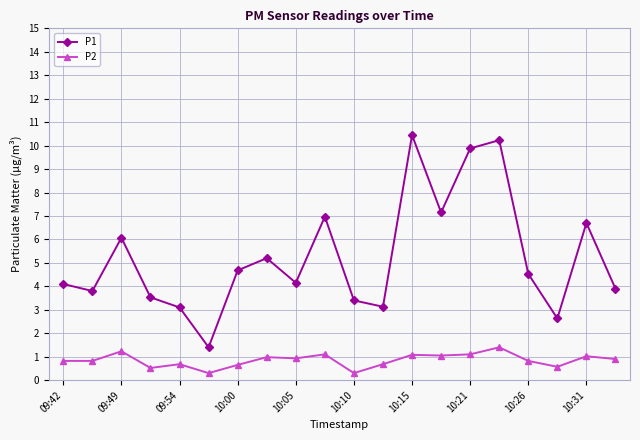

True or false: P1 has more than 1 interior local peaks.

True